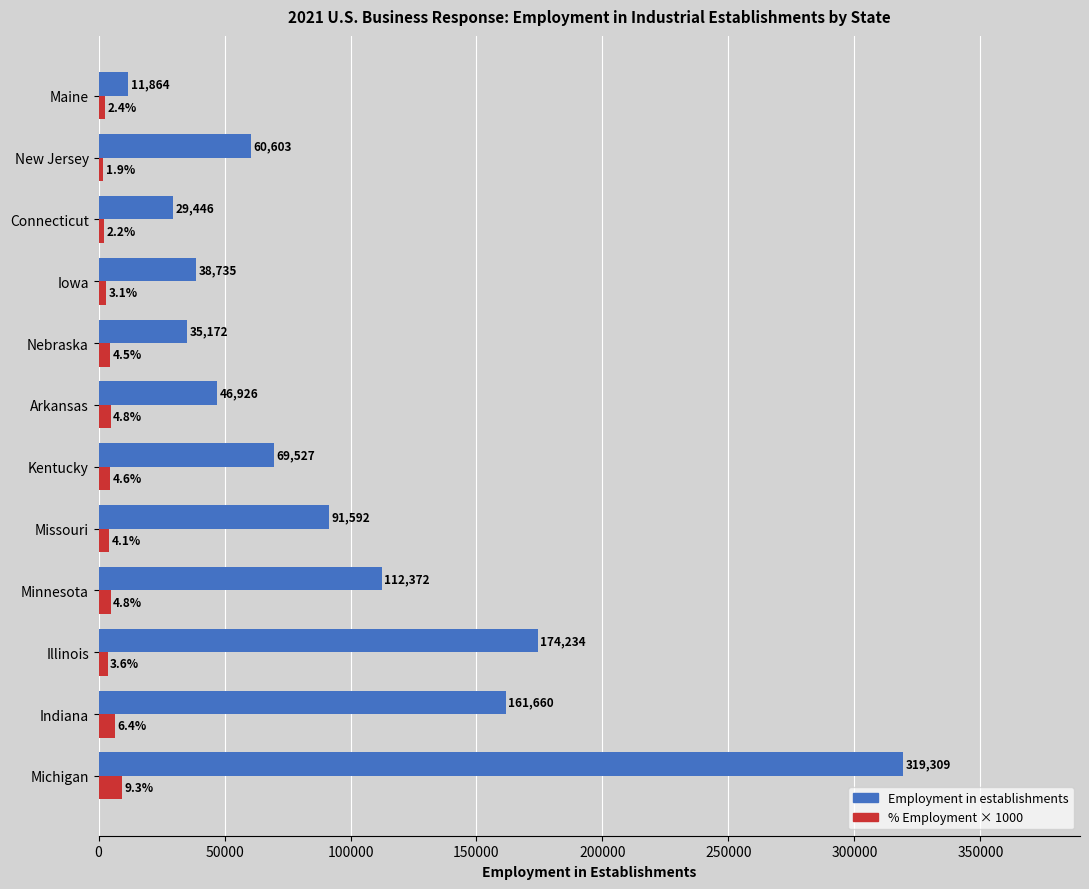

Where is Employment in establishments nearest to the value 165586?

Indiana